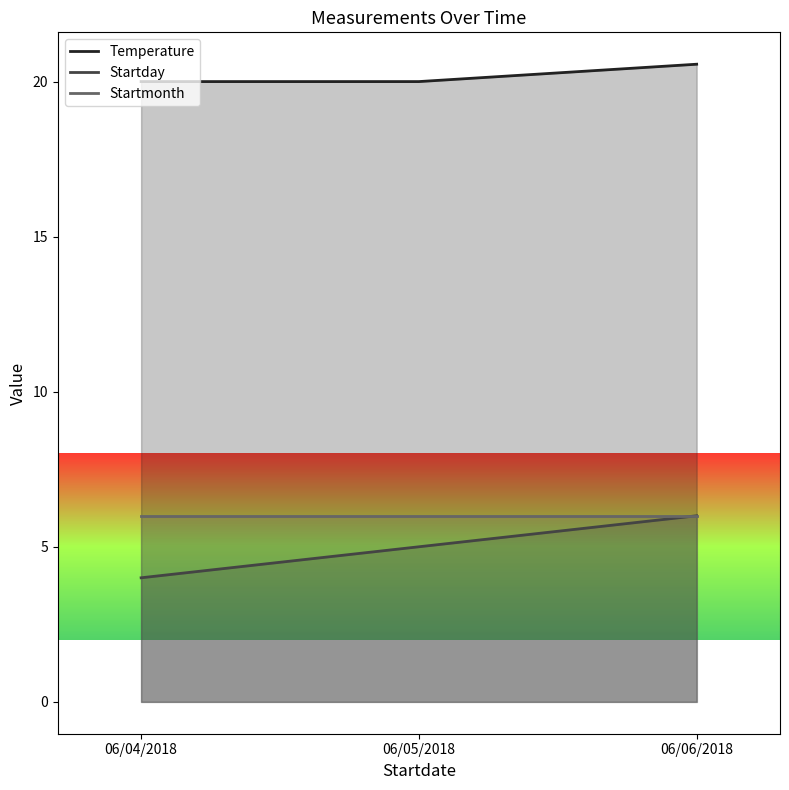

What are all the series names shown in the legend?

Temperature, Startday, Startmonth